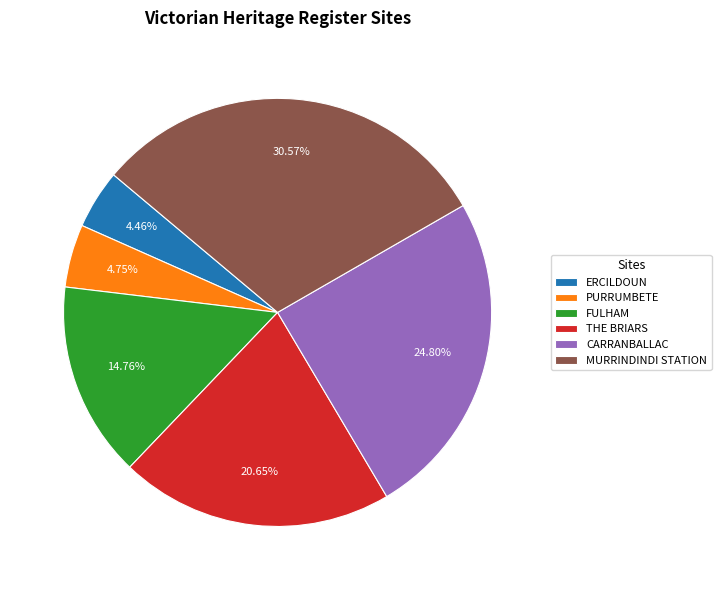

Count the number of slices in the pie.

6